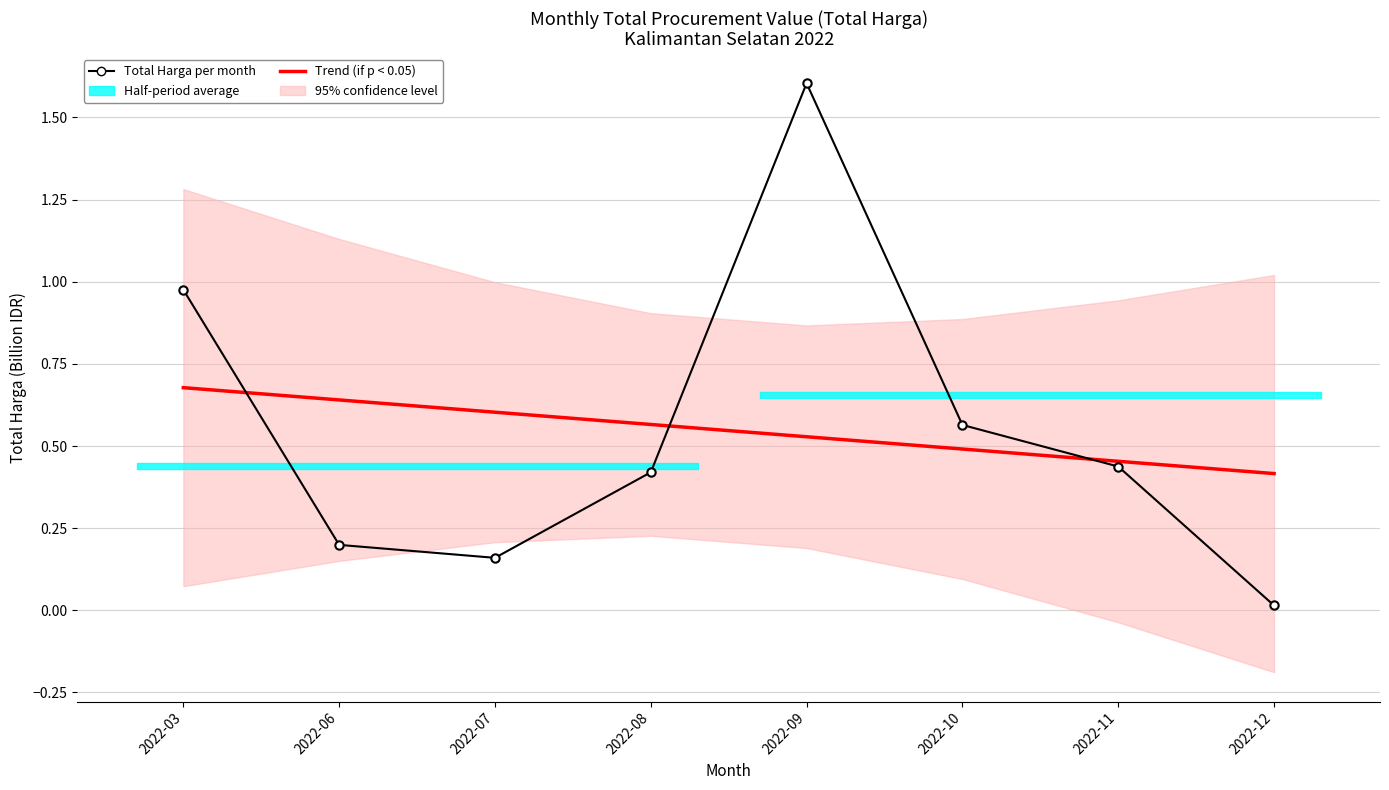

Where do Total Harga per month and Trend (if p < 0.05) first cross each other?

2022-03 and 2022-06